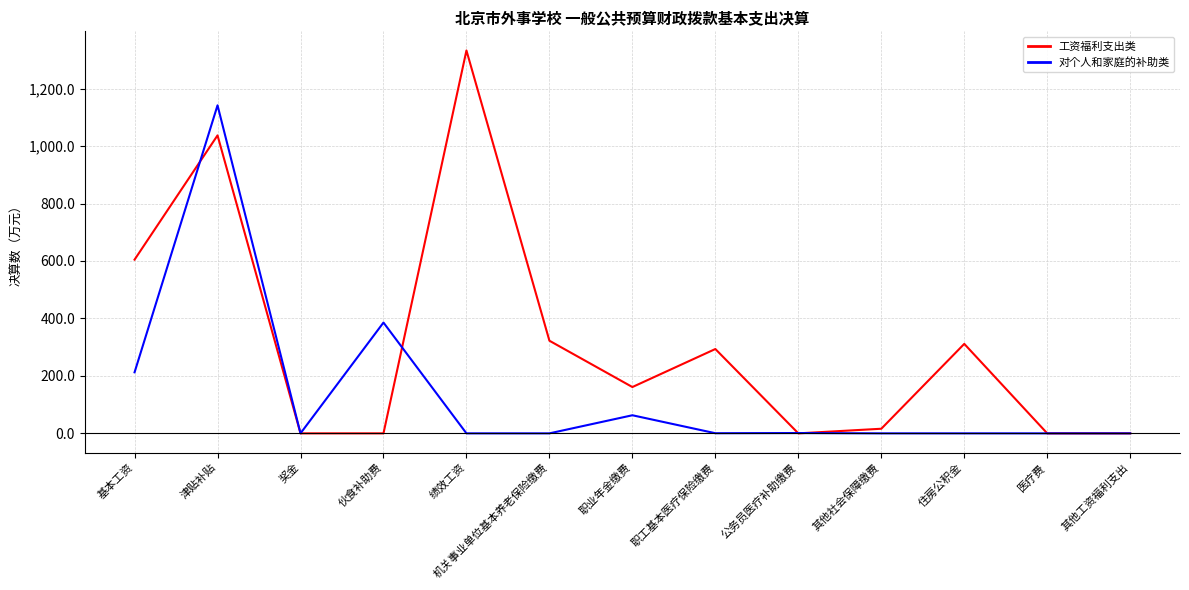

True or false: 工资福利支出类 and 对个人和家庭的补助类 cross at least once.

True